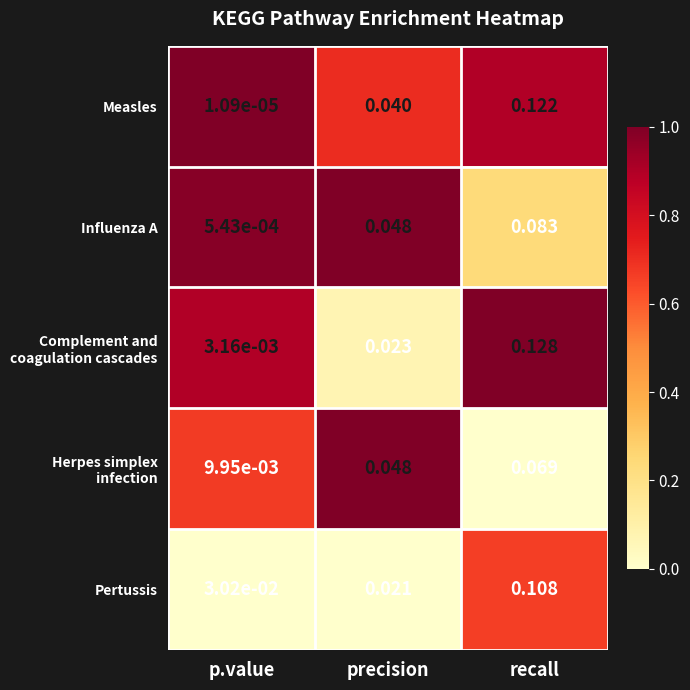

Which series has the largest total across all categories?

Measles